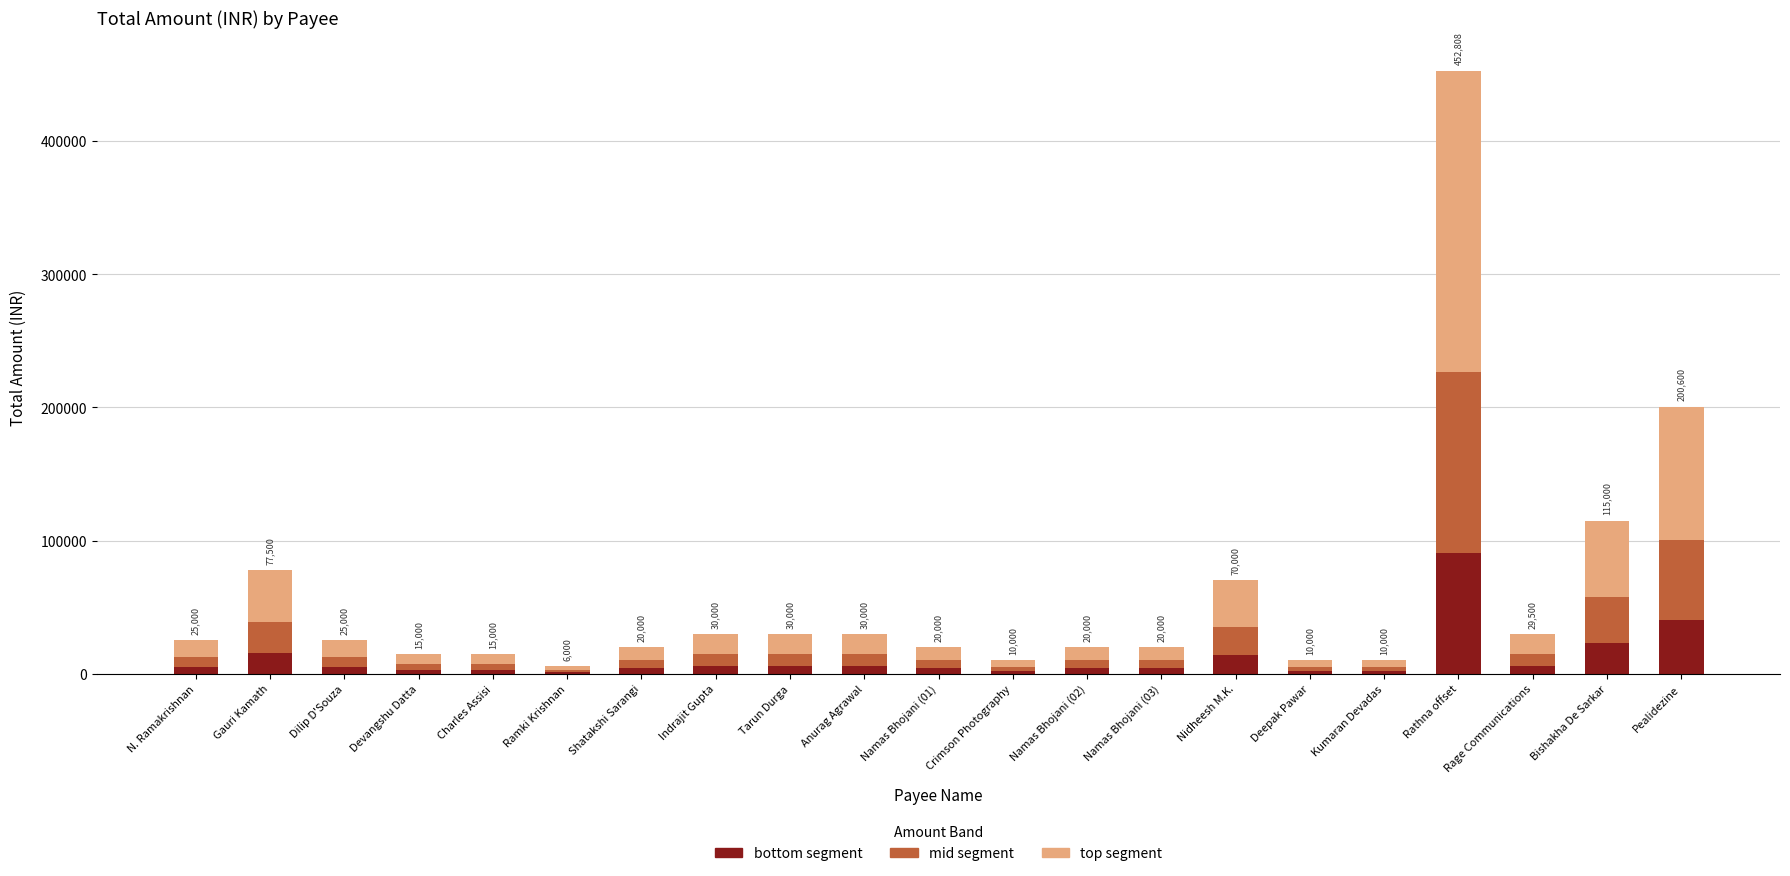

At which category is the sum across all series the highest?

Rathna offset